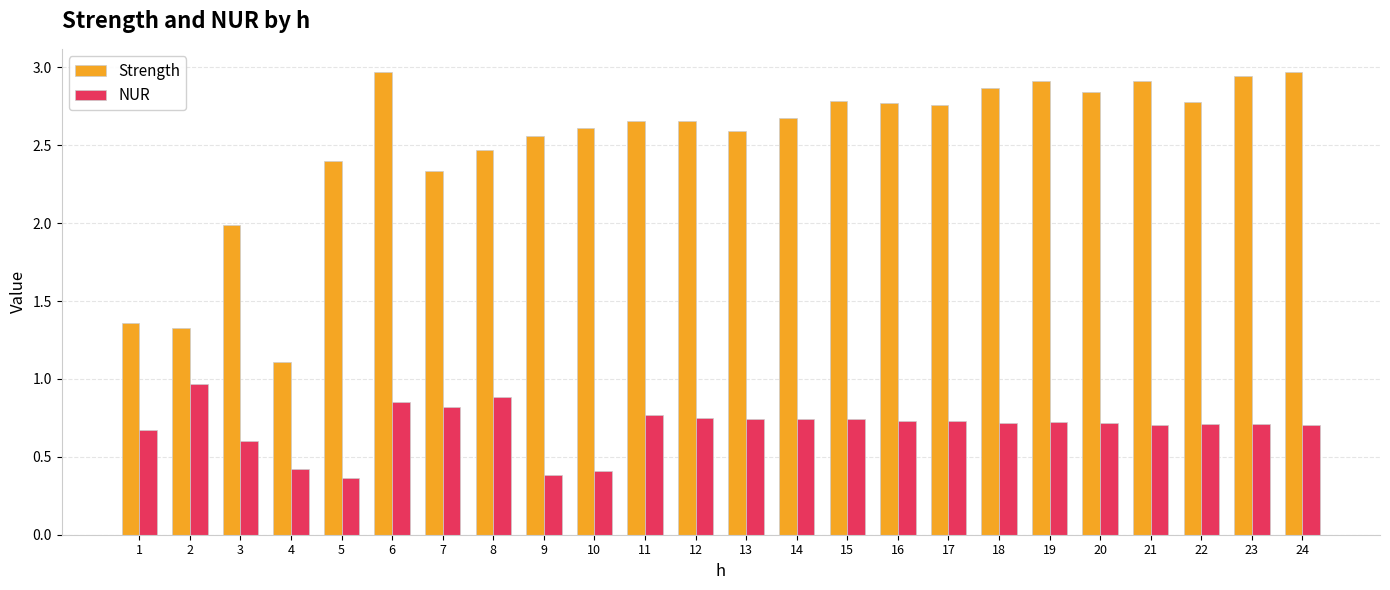

Which series changed the most between 8 and 22?

Strength